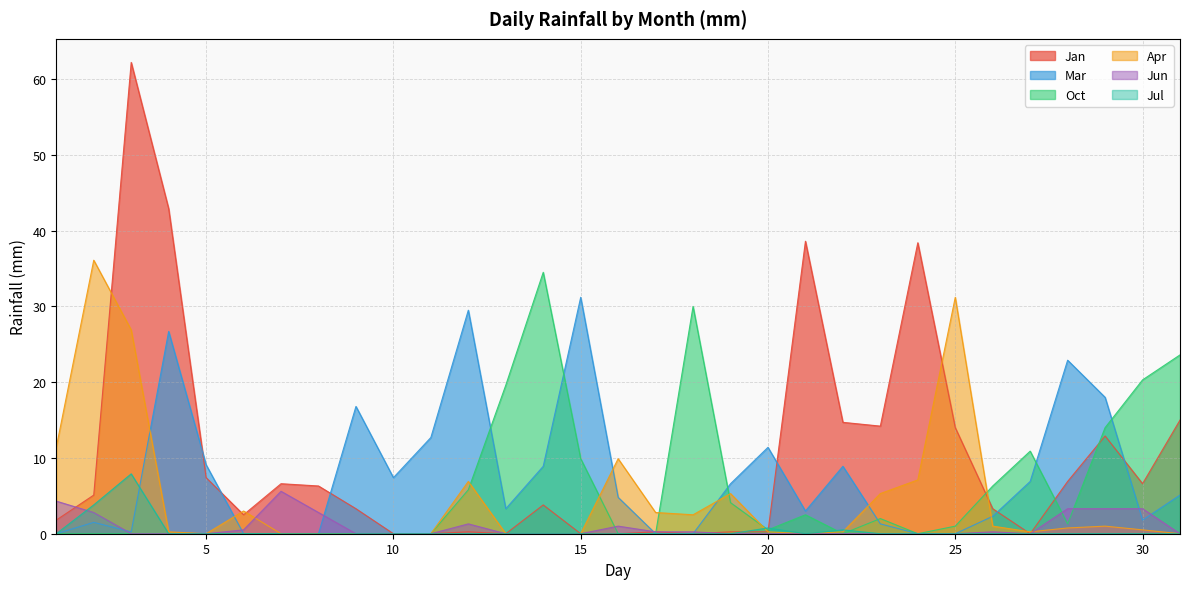

Reading left to right, what are all the values shown in this chart?

Jan: 1=1.8	2=5.1	3=62.2	4=42.9	5=7.4	6=2.5	7=6.6	8=6.3	9=3.3	10=0.0	11=0.0	12=0.2	13=0.0	14=3.8	15=0.0	16=0.0	17=0.2	18=0.0	19=0.2	20=0.2	21=38.6	22=14.7	23=14.2	24=38.4	25=14.0	26=3.3	27=0.0	28=6.9	29=12.9	30=6.6	31=15.0
Mar: 1=0.0	2=1.5	3=0.2	4=26.7	5=9.1	6=0.0	7=0.0	8=0.0	9=16.8	10=7.4	11=12.7	12=29.5	13=3.3	14=8.9	15=31.2	16=4.8	17=0.0	18=0.0	19=6.6	20=11.4	21=3.0	22=8.9	23=1.3	24=0.0	25=0.0	26=2.3	27=6.9	28=22.9	29=18.0	30=1.8	31=5.1
Oct: 1=0.0	2=0.0	3=0.0	4=0.0	5=0.0	6=0.0	7=0.0	8=0.0	9=0.0	10=0.0	11=0.0	12=5.8	13=19.6	14=34.5	15=9.9	16=0.0	17=0.0	18=30.0	19=4.1	20=0.5	21=2.5	22=0.0	23=2.0	24=0.0	25=1.0	26=6.3	27=10.9	28=1.3	29=14.0	30=20.3	31=23.6
Apr: 1=11.4	2=36.1	3=26.9	4=0.2	5=0.0	6=3.0	7=0.0	8=0.0	9=0.0	10=0.0	11=0.0	12=6.9	13=0.0	14=0.0	15=0.0	16=9.9	17=2.8	18=2.5	19=5.3	20=0.2	21=0.0	22=0.2	23=5.3	24=7.1	25=31.2	26=1.0	27=0.2	28=0.8	29=1.0	30=0.5	31=0.0
Jun: 1=4.3	2=2.8	3=0.0	4=0.0	5=0.0	6=0.5	7=5.6	8=2.8	9=0.0	10=0.0	11=0.0	12=1.3	13=0.0	14=0.0	15=0.0	16=1.0	17=0.2	18=0.2	19=0.0	20=0.0	21=0.0	22=0.0	23=0.0	24=0.0	25=0.0	26=0.2	27=0.0	28=3.3	29=3.3	30=3.3	31=0.0
Jul: 1=0.0	2=3.8	3=7.9	4=0.0	5=0.0	6=0.0	7=0.0	8=0.0	9=0.0	10=0.0	11=0.0	12=0.0	13=0.0	14=0.0	15=0.0	16=0.0	17=0.0	18=0.0	19=0.0	20=0.8	21=0.0	22=0.5	23=0.0	24=0.0	25=0.0	26=0.0	27=0.0	28=0.0	29=0.0	30=0.0	31=0.0